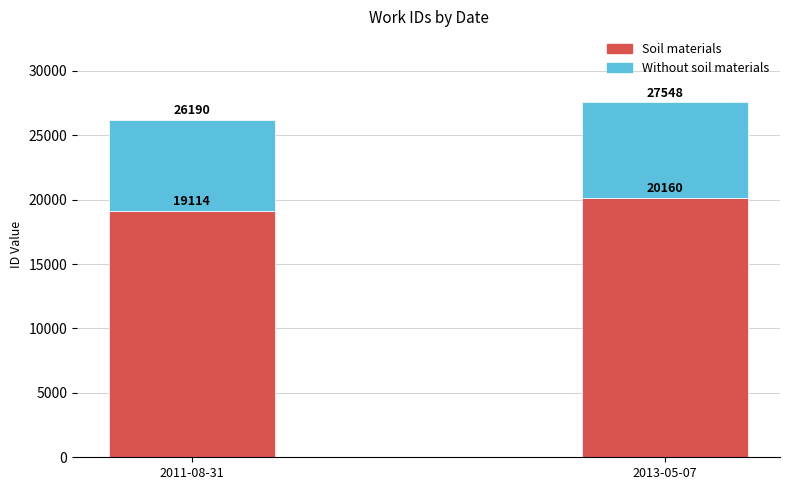

What is the difference between the Soil materials values at 2013-05-07 and 2011-08-31?

1046